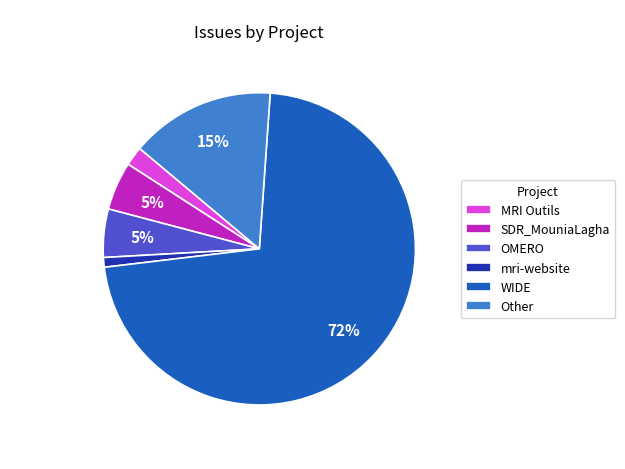

To the nearest percent, what percentage of the pie is MRI Outils?

2%